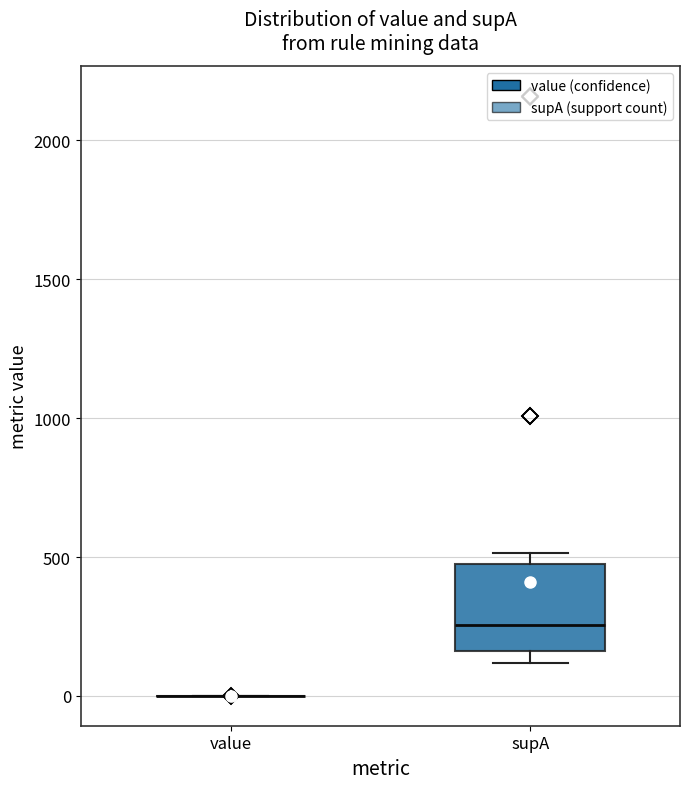

Reading left to right, read every box against the y-axis: the position of its median line, the range the box covers, and the ends of its whiskers. The values are not printed on the chart, so give them approximately, as read against the axis.

value: box collapsed to a line at 0, whiskers 0 to 0
supA: median 250, box 150 to 500, whiskers 100 to 500 (just above the box's upper edge)